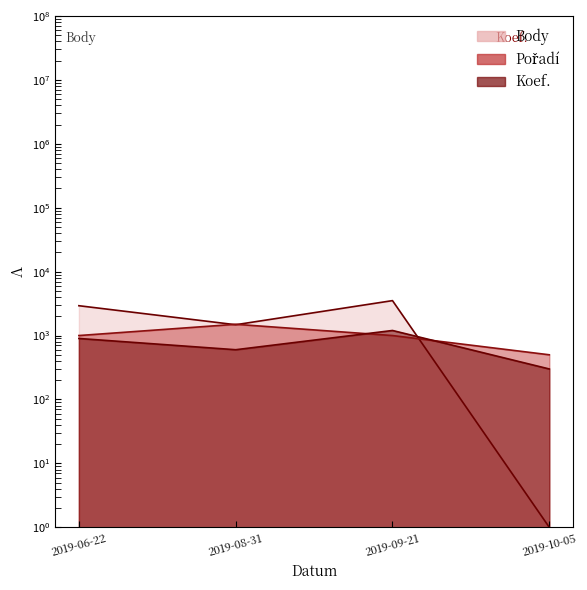

How many values in the Body series are below 2928?

2